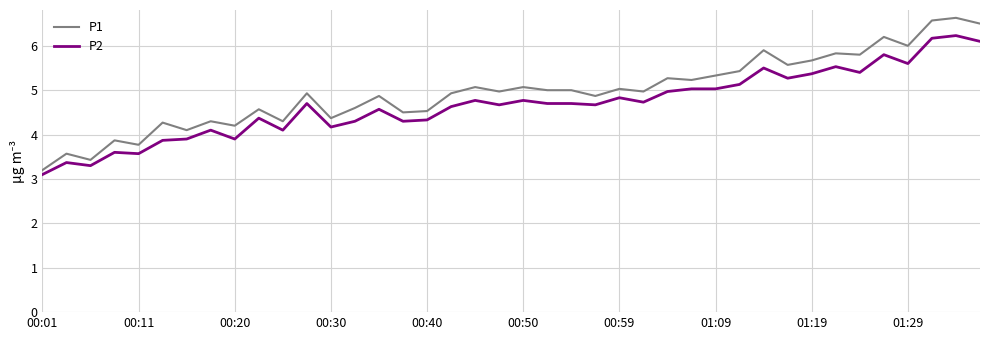

Count the number of data series in this chart.

2